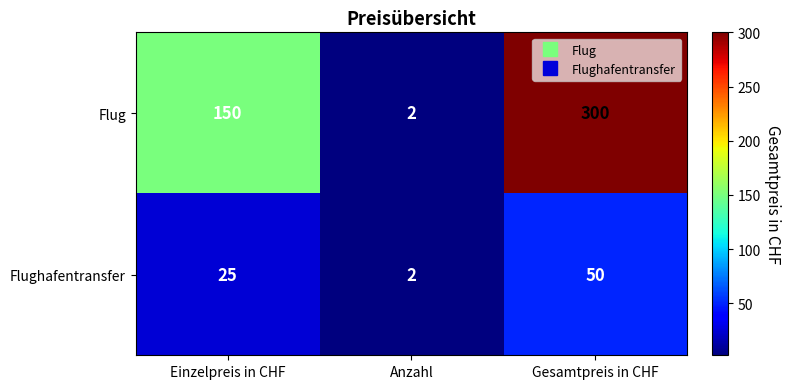

What is the total value across all series at Gesamtpreis in CHF?

350